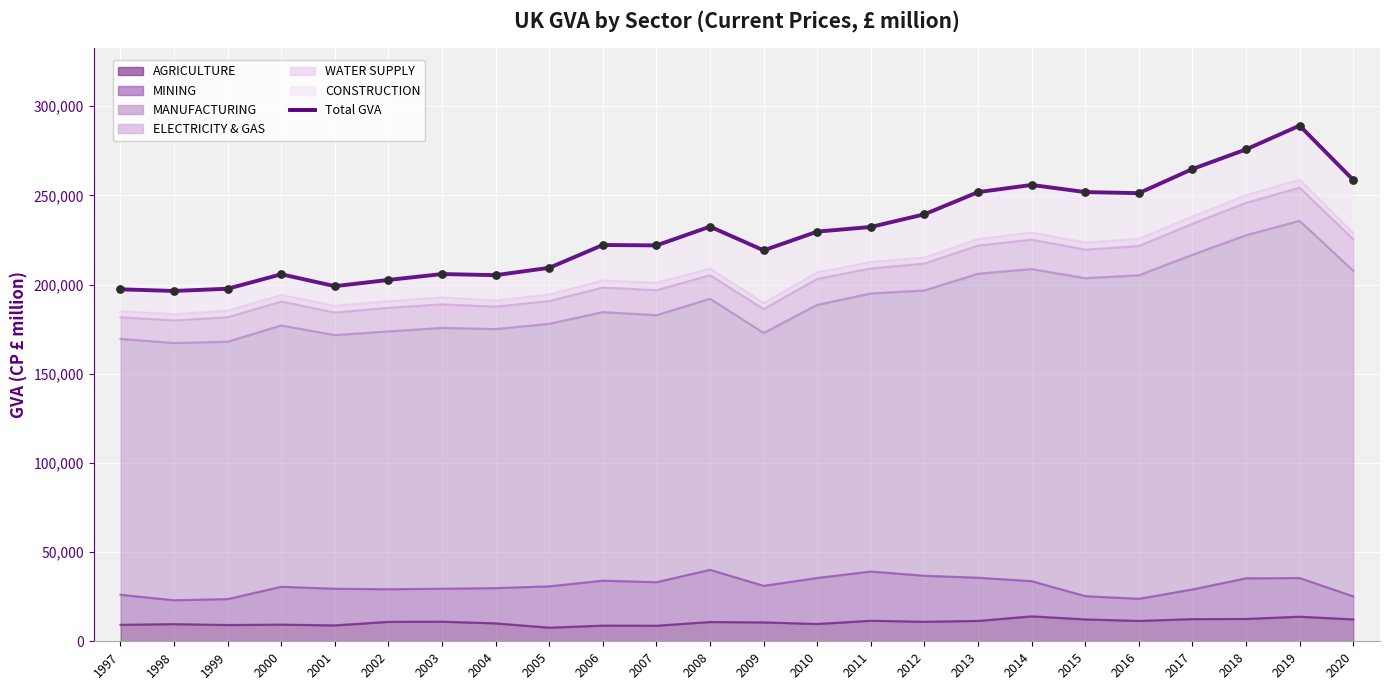

What is the change in value from 2001 to 2017?

+65685